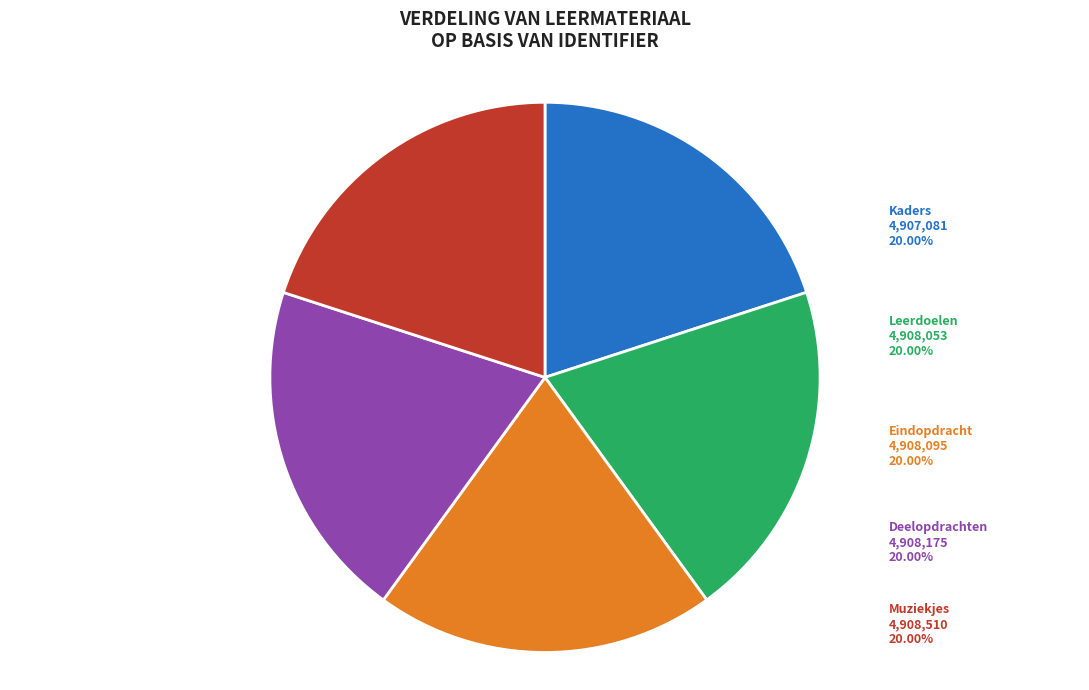

Count the number of slices in the pie.

5